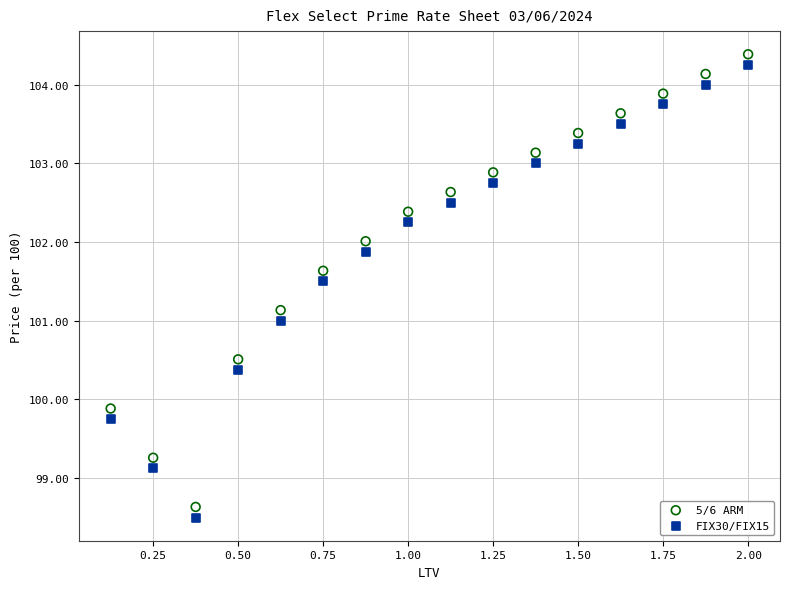

Across all data points, what is the range of Y values (max minus min)?

5.9